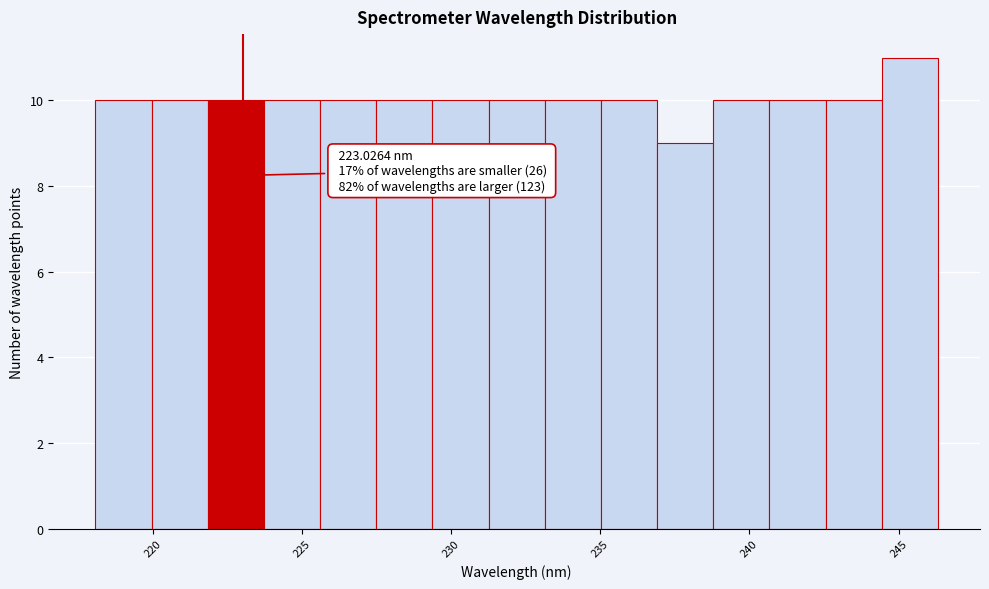

Read against the x-axis, roughly where is the centre of the tallest bar?

245.5